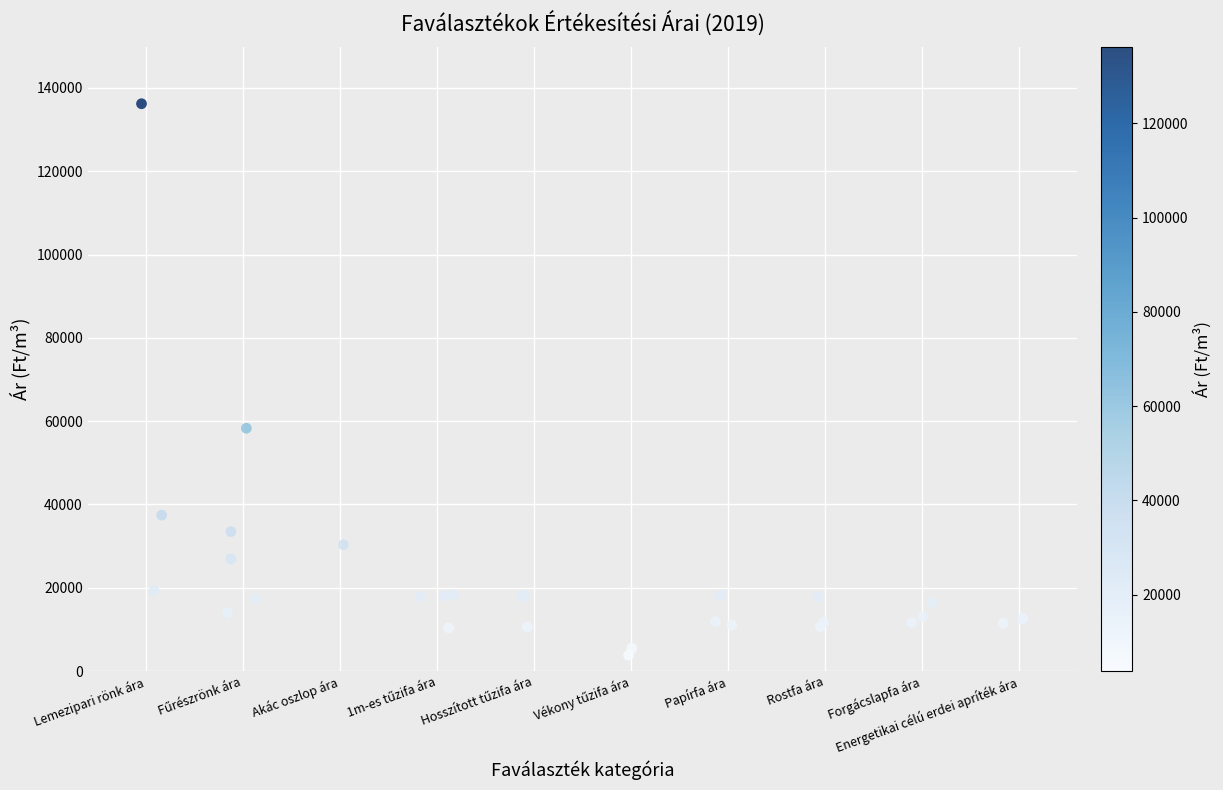

What Y value in the scatter plot is closest to 69987?

58294.8